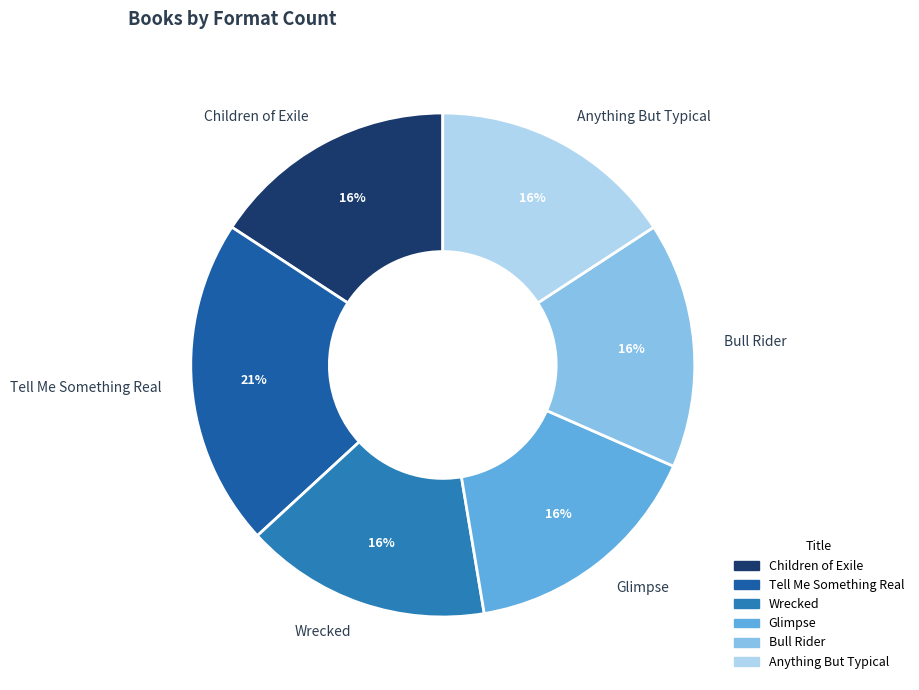

Is it true that Bull Rider is 16% of the pie?

True